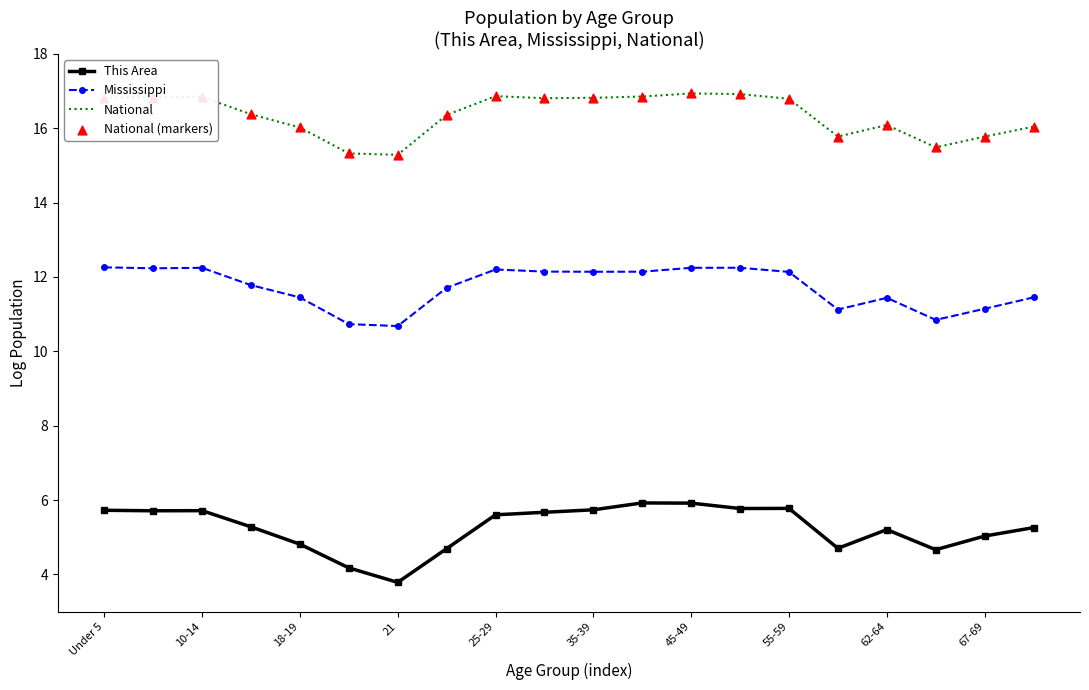

Which series has the largest total across all categories?

National